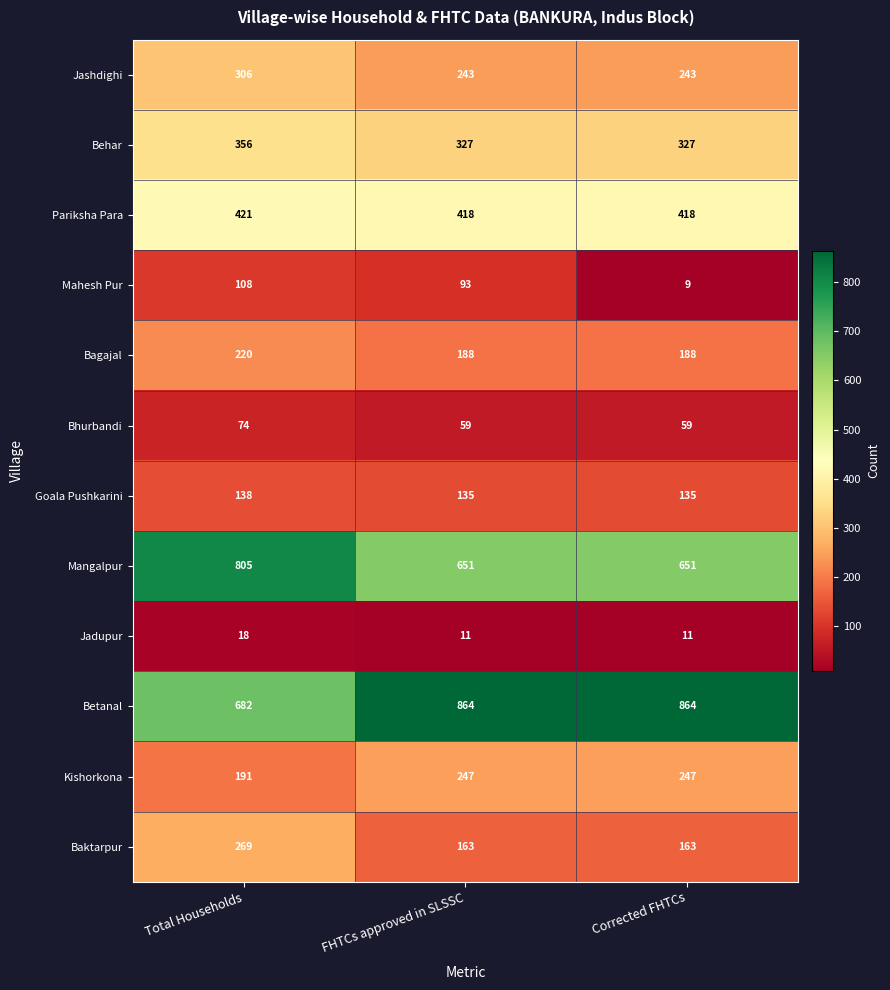

At which category is the sum across all series the highest?

Total Households